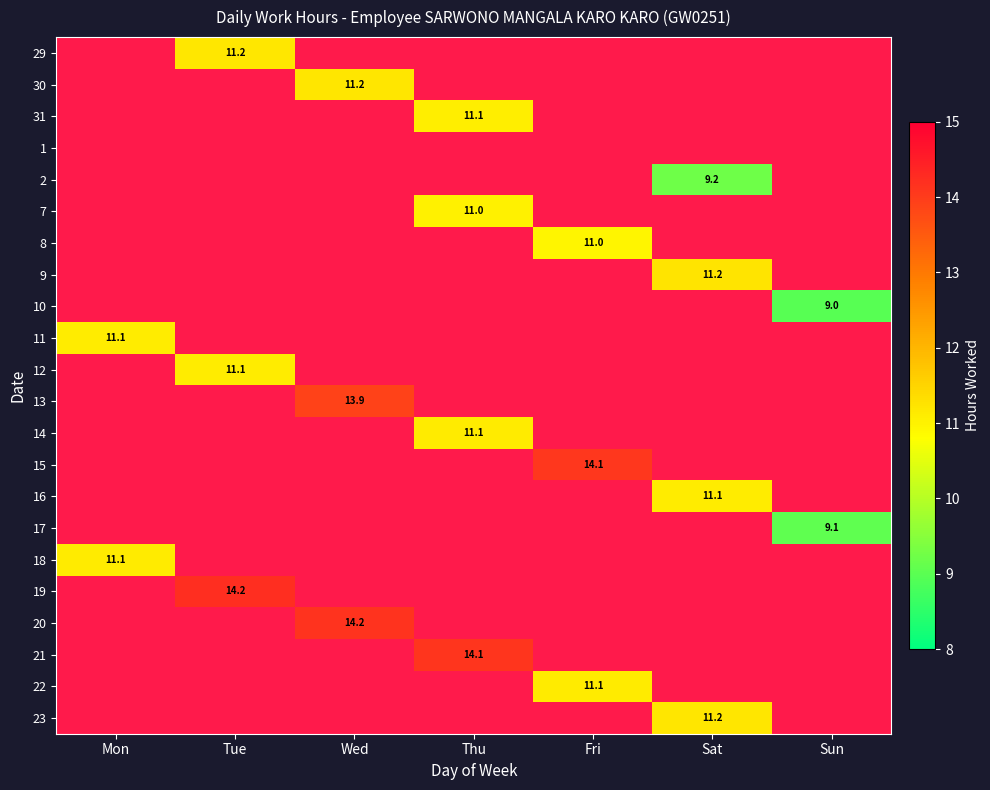

The 11 series shows 17.1 at Mon. True or false?

False